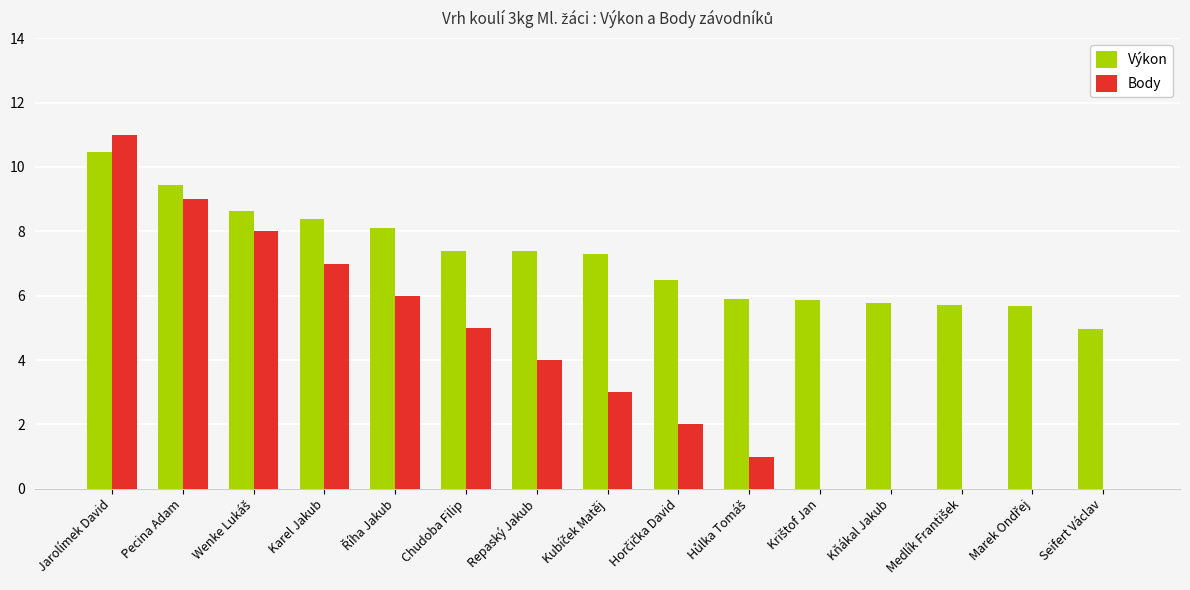

At which label does Výkon first exceed 7?

Jarolímek David